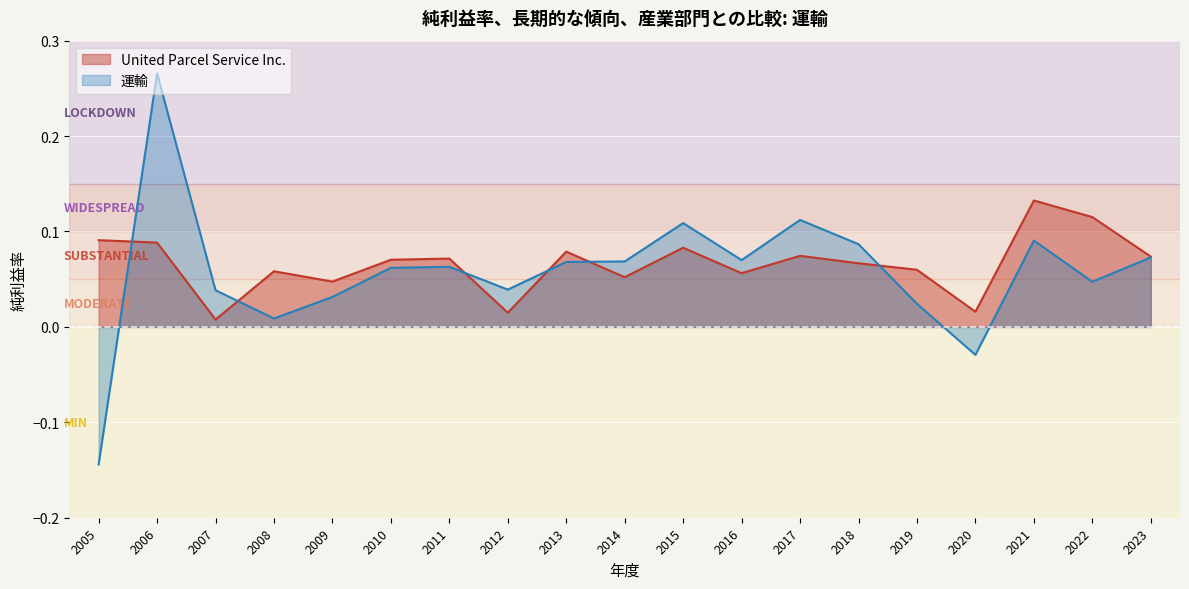

Which category has the highest value across all series?

2006